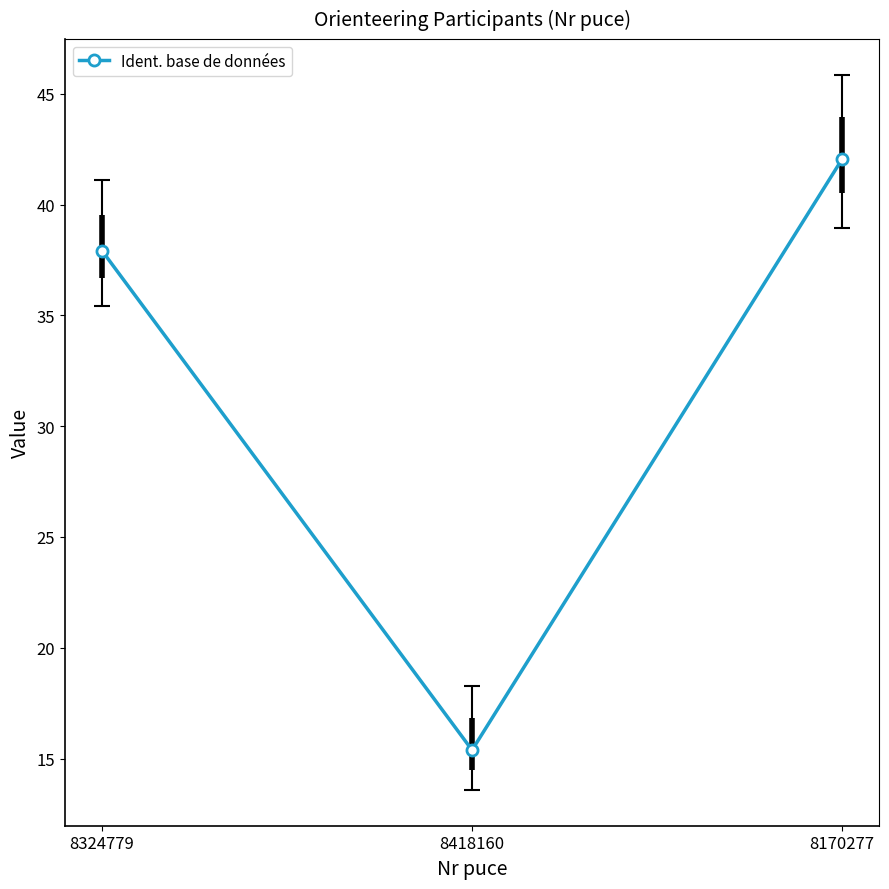

The chart shows a value of 37.9 at 8324779. True or false?

True